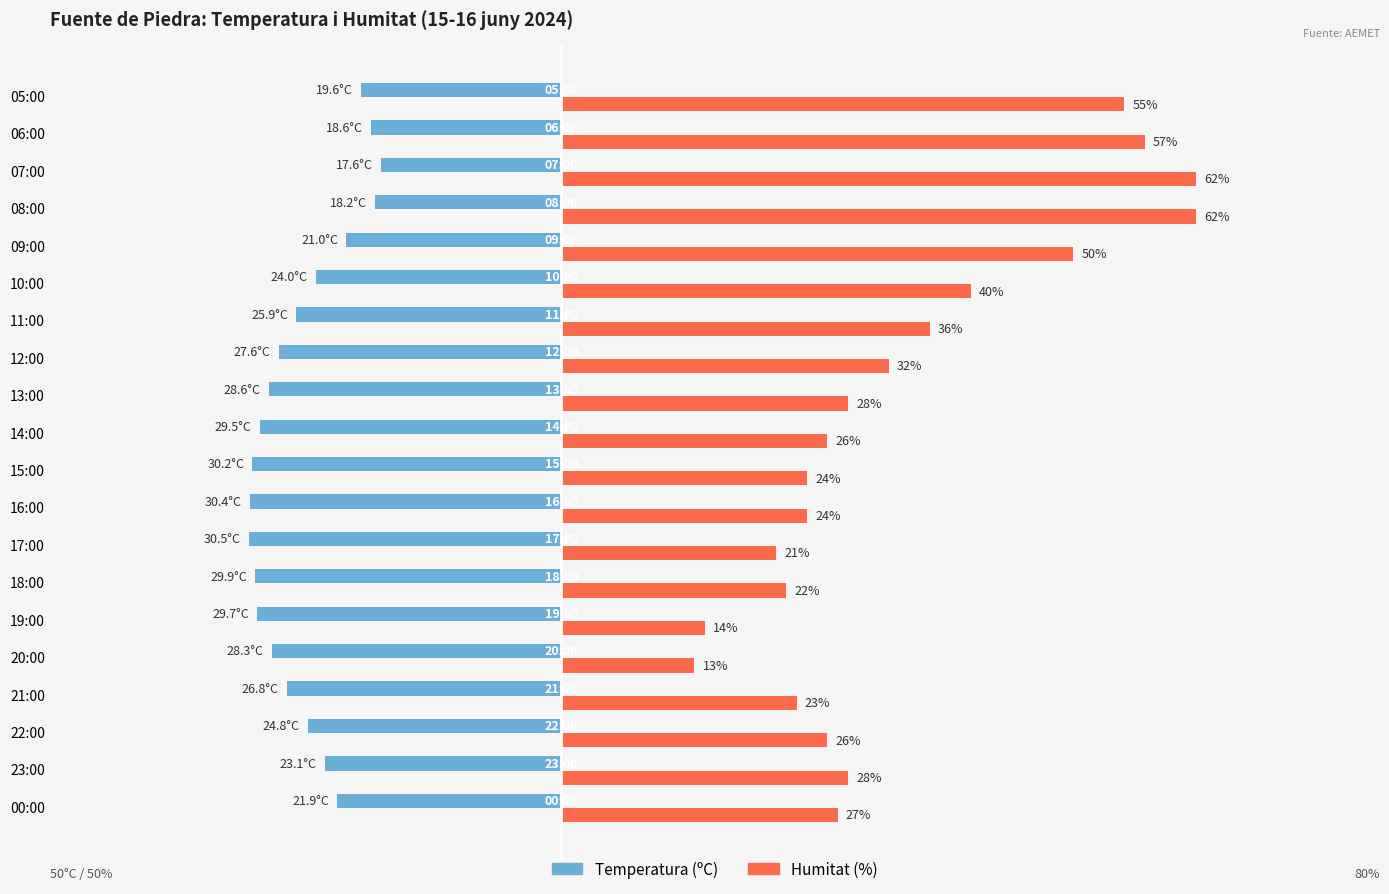

Rank the series by their maximum value, from highest to lowest.

Humitat (%), Temperatura (ºC)